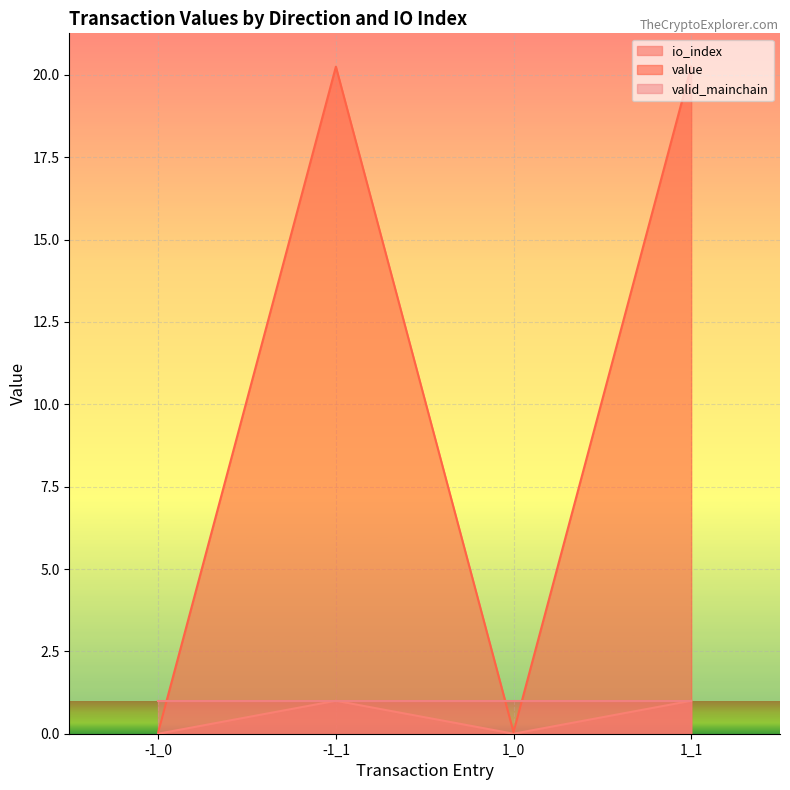

Is it true that value equals 36.0 at -1_1?

False